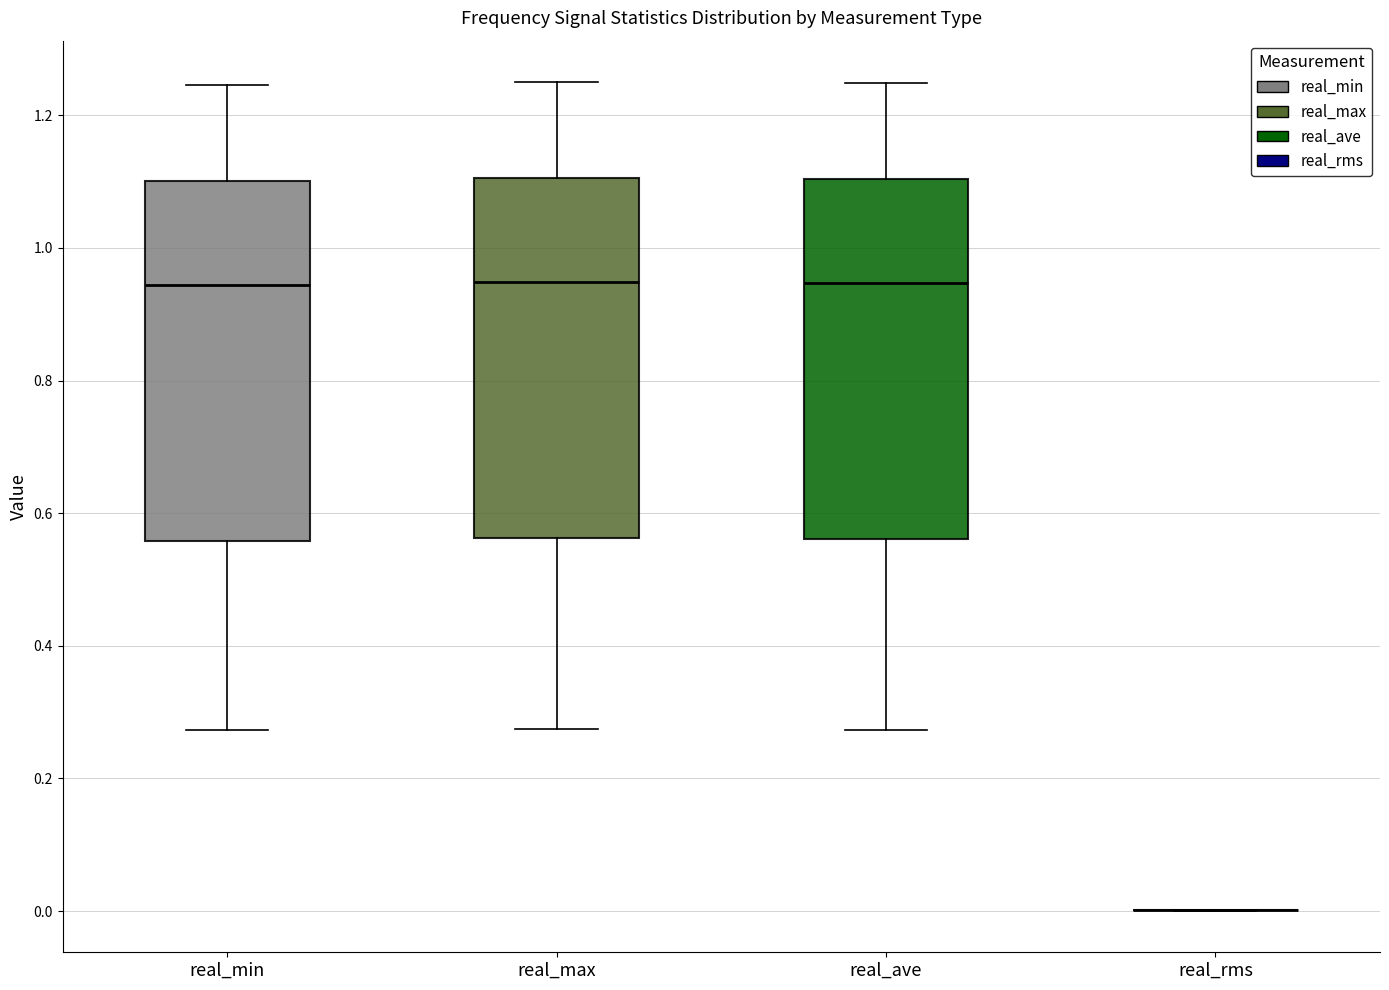

Reading left to right, transcribe this box plot: for each box, give where its median line is, the range the box spans, and where its two whiskers end, as read against the y-axis. The values are not printed on the chart, so give them approximately, as read against the axis.

real_min: median 0.94, box 0.56 to 1.10, whiskers 0.28 to 1.24
real_max: median 0.94, box 0.56 to 1.10, whiskers 0.28 to 1.24
real_ave: median 0.94, box 0.56 to 1.10, whiskers 0.28 to 1.24
real_rms: box collapsed to a line at 0.00, whiskers 0.00 to 0.00